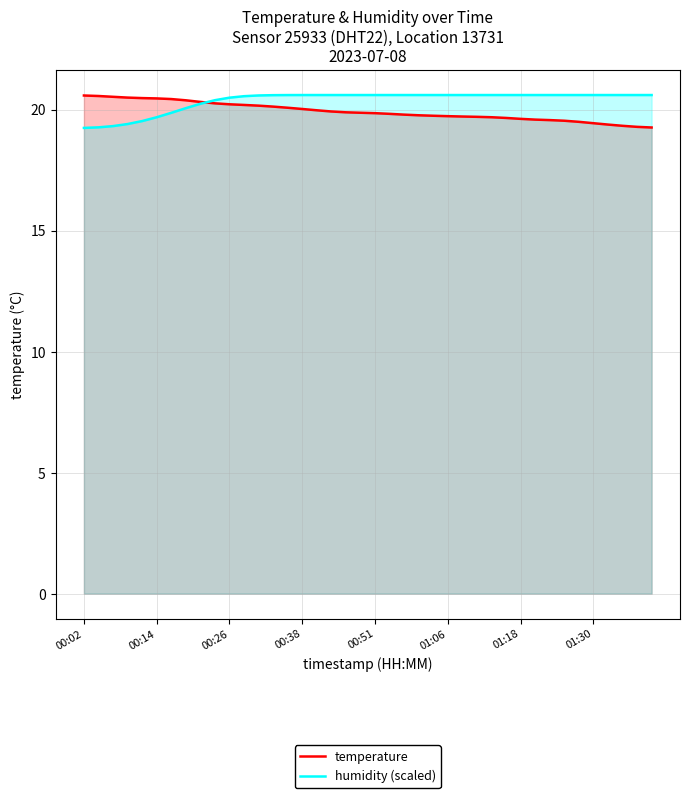

What is the smallest value displayed?

19.2